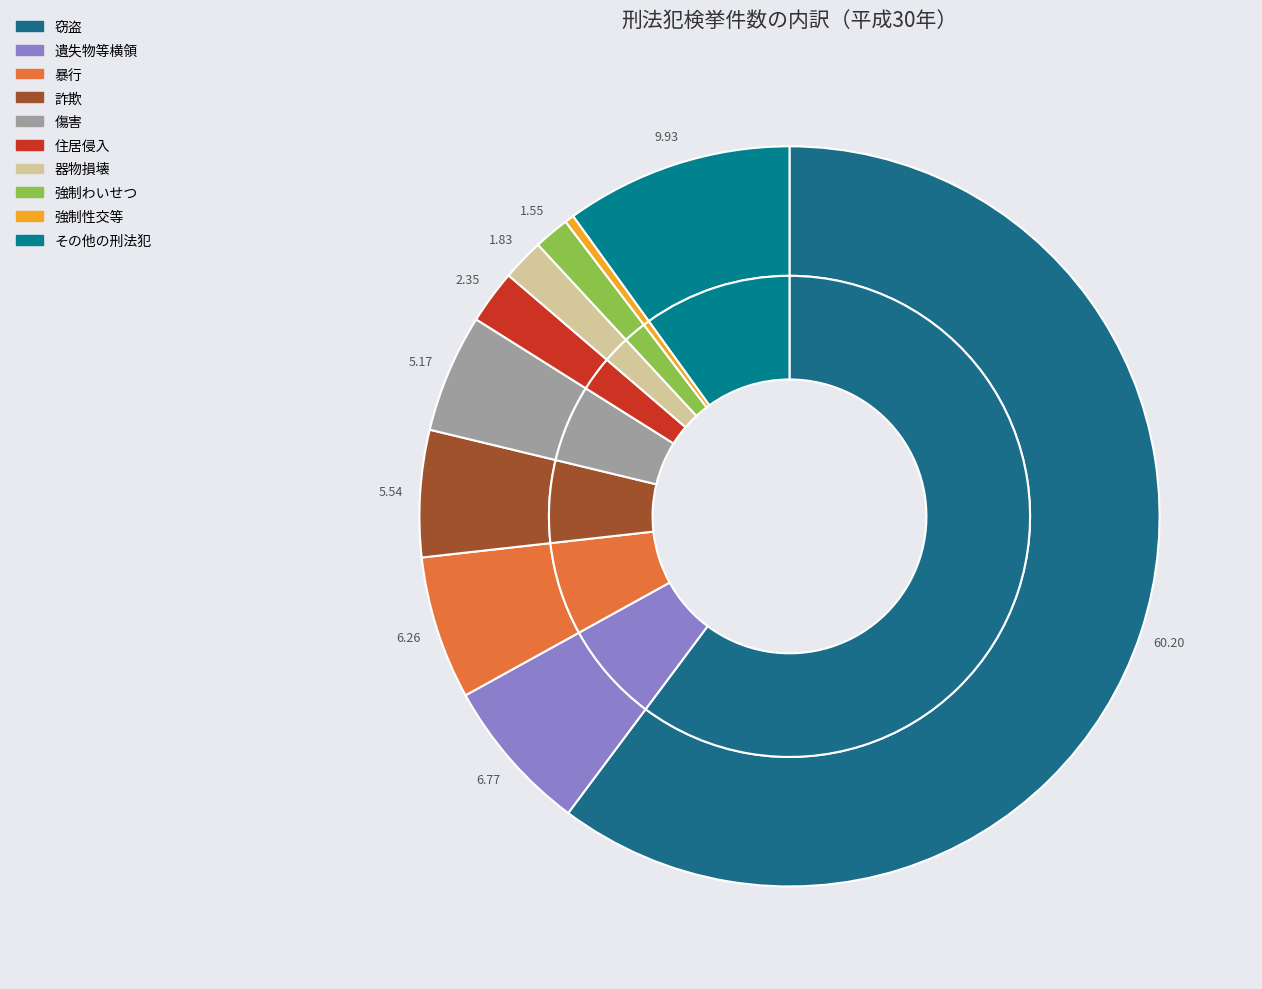

Which slice represents more than half of the pie?

窃盗